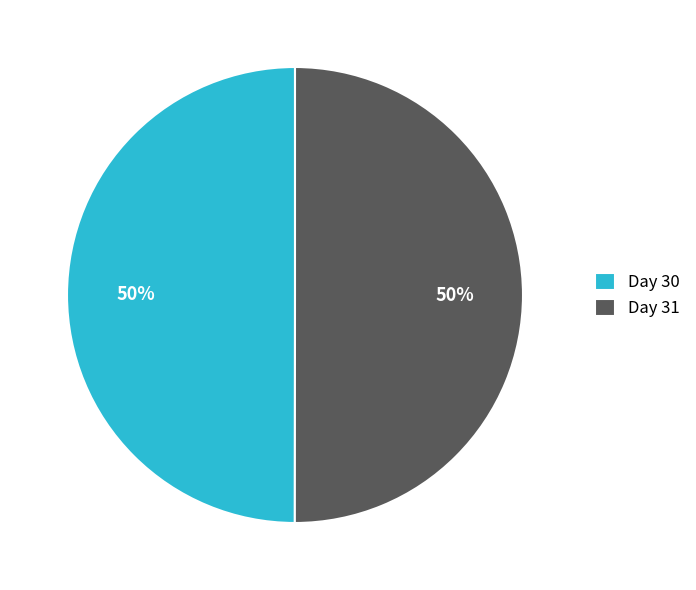

To the nearest percent, what is the average slice percentage?

50%